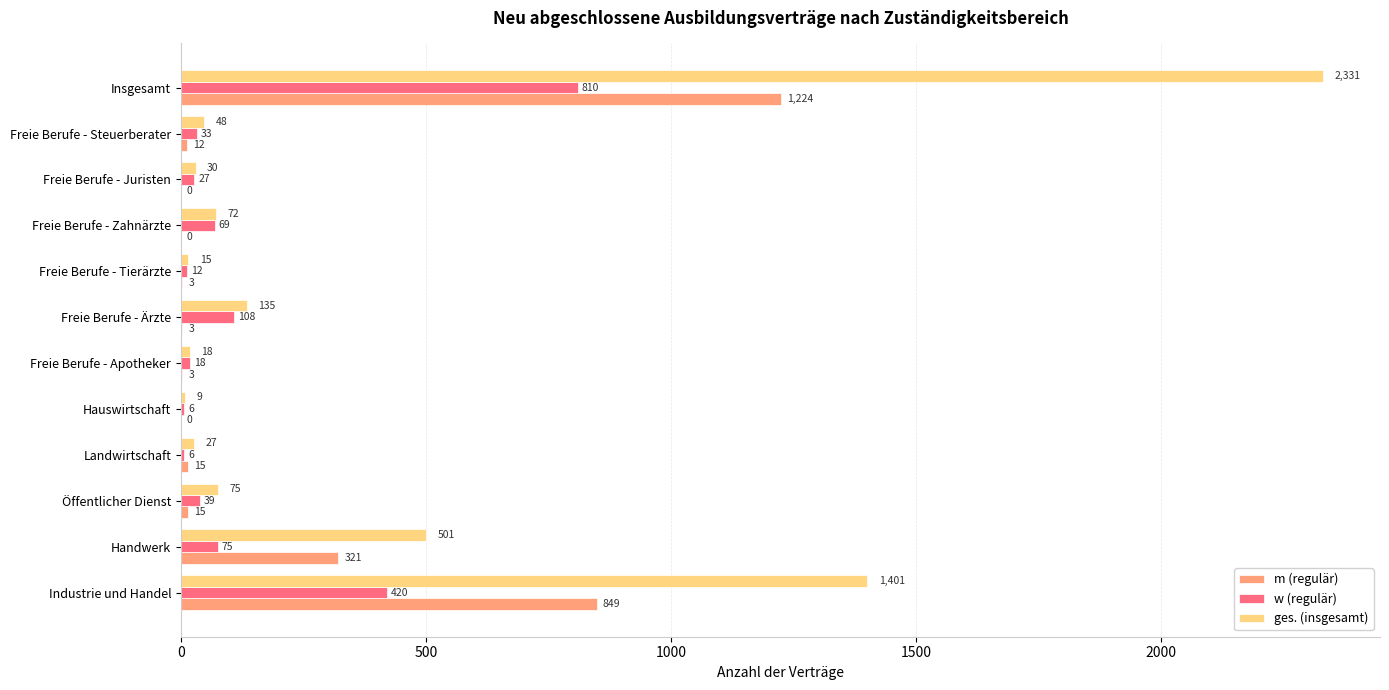

Which label corresponds to the largest value in the chart?

Insgesamt